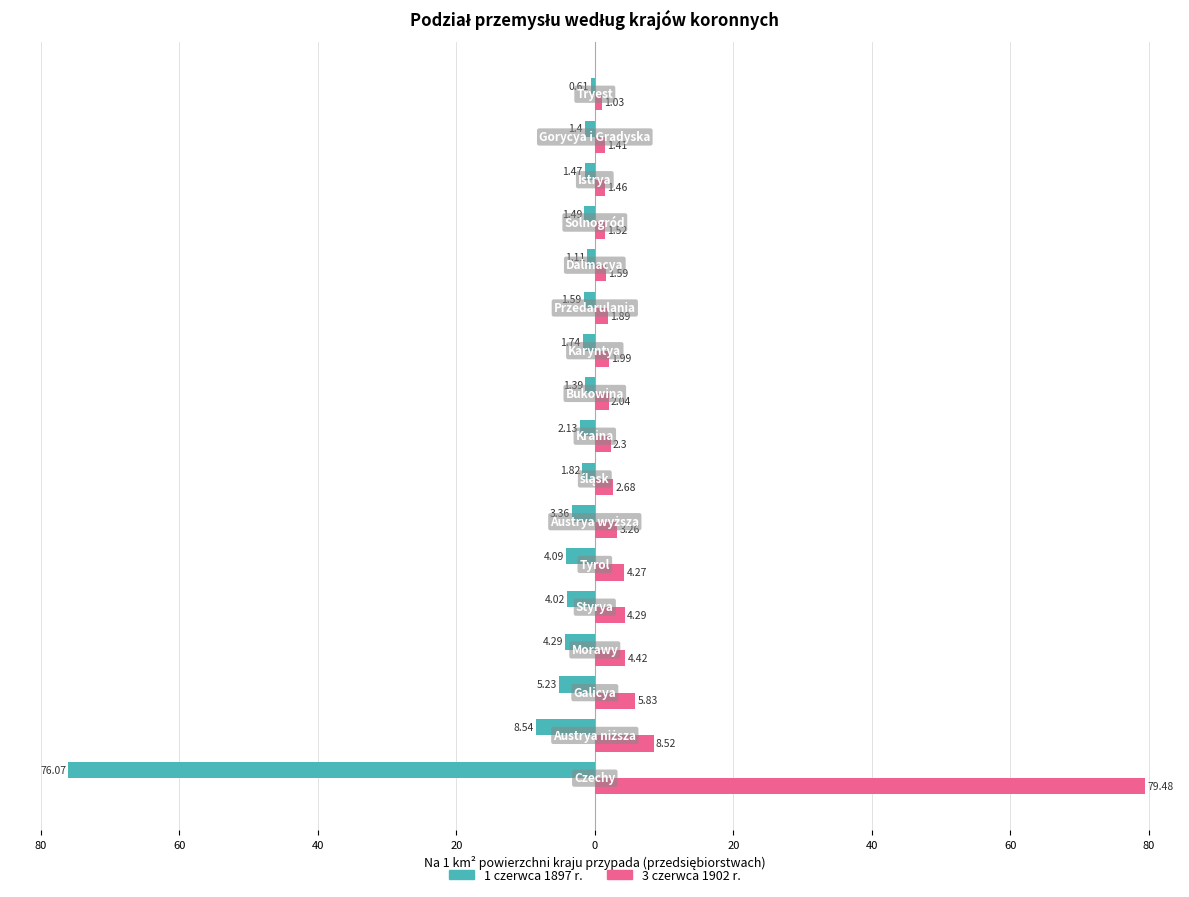

What are all the series names shown in the legend?

1 czerwca 1897 r., 3 czerwca 1902 r.